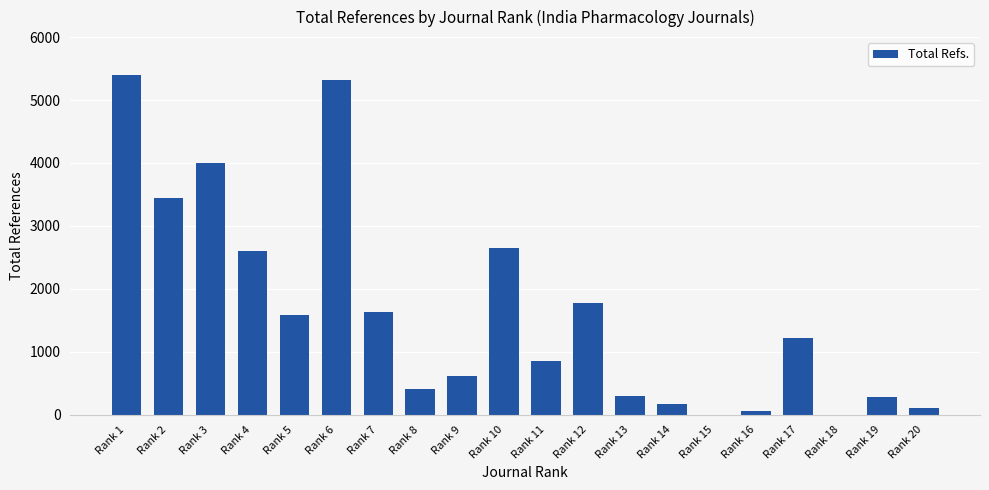

Is it true that the value at Rank 18 is 2613?

False